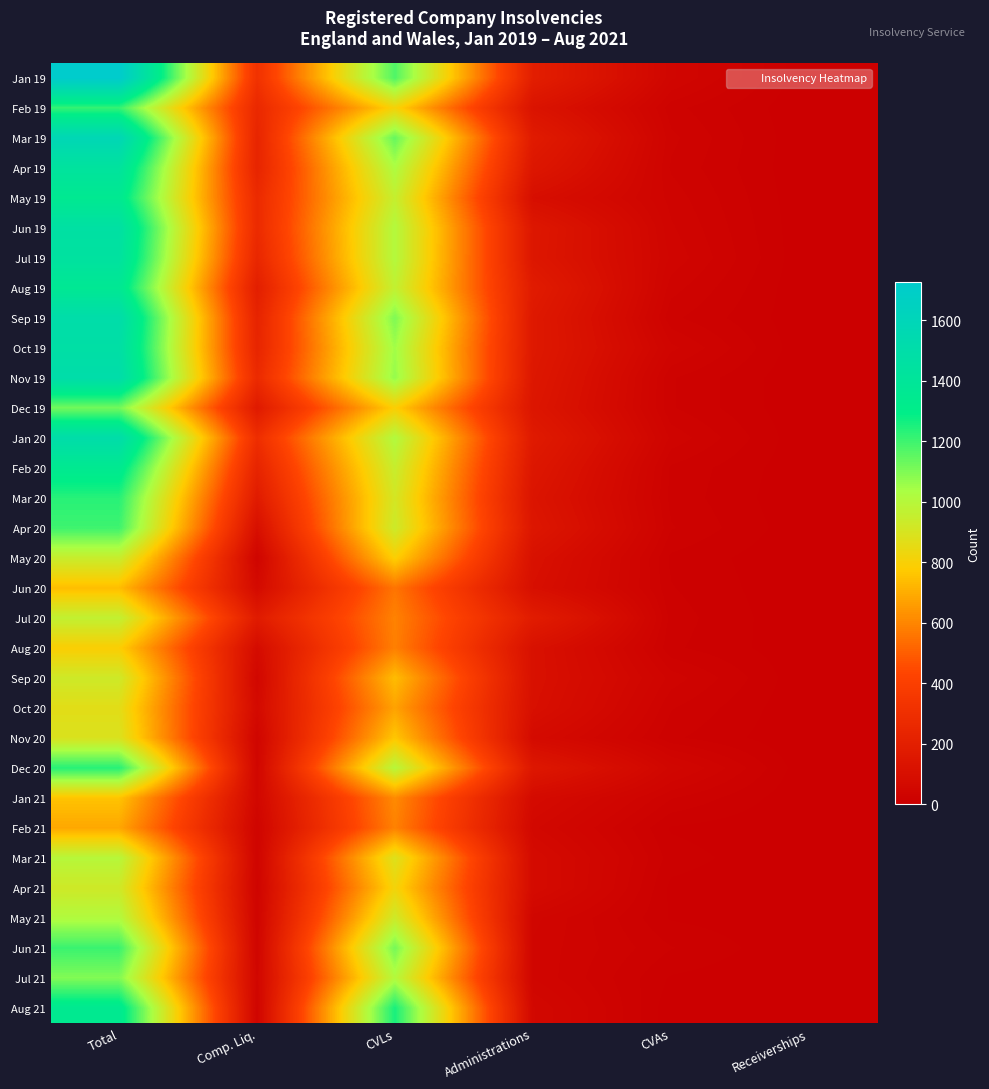

At how many categories does at least one series exceed 712?

2